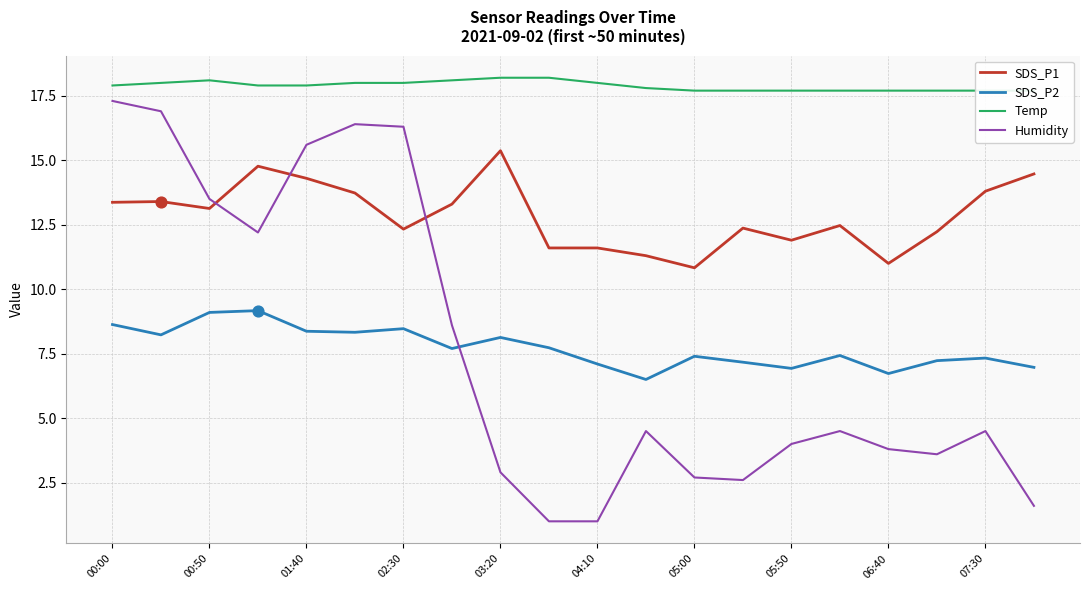

Is the value of SDS_P2 at 05:00 greater than the value of SDS_P1 at 05:00?

No